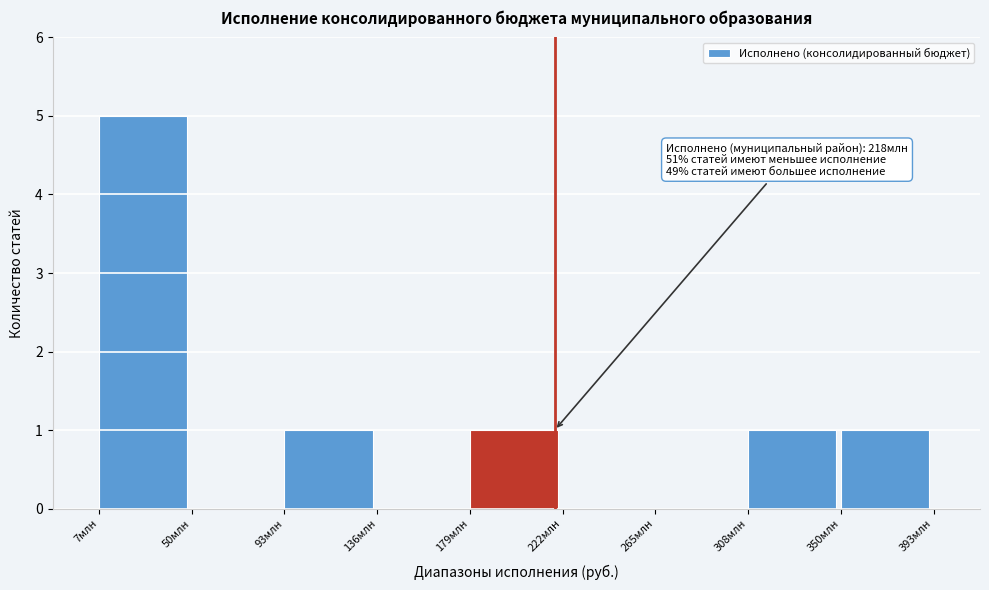

Reading left to right, what are all the values shown in this chart?

7млн=5	50млн=0	93млн=1	136млн=0	179млн=1	222млн=0	265млн=0	308млн=1	350млн=1